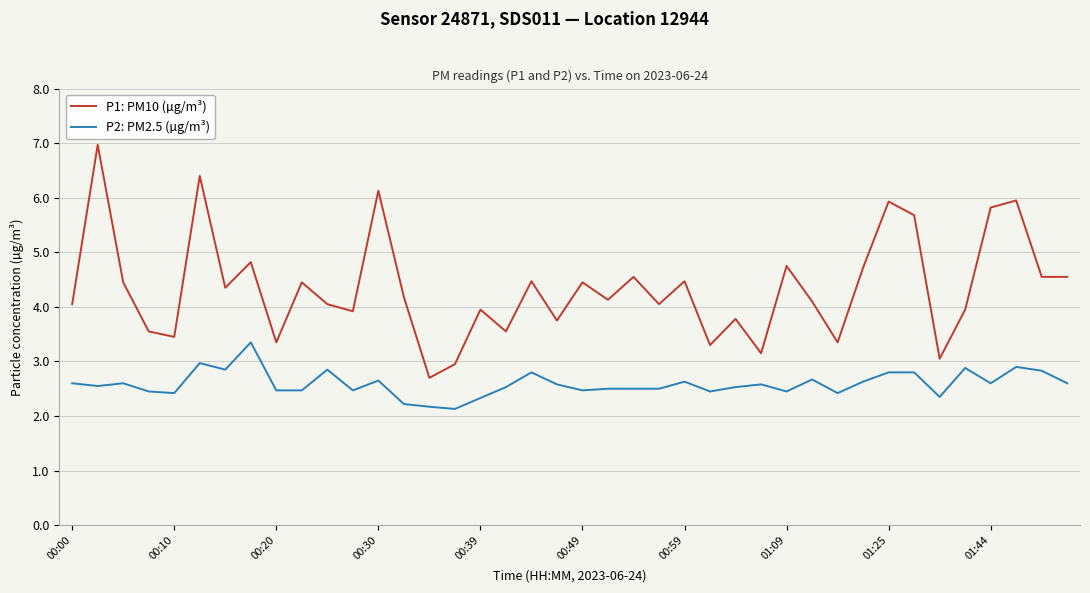

Which series has the largest total across all categories?

P1: PM10 (µg/m³)